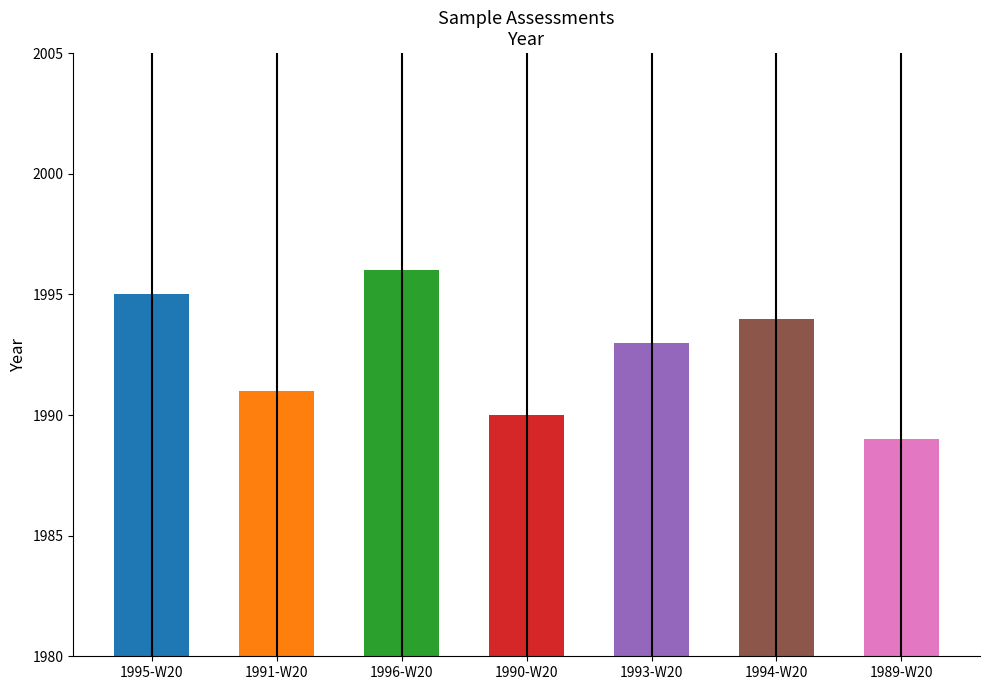

At which category does the chart reach its peak across all series?

1996-W20